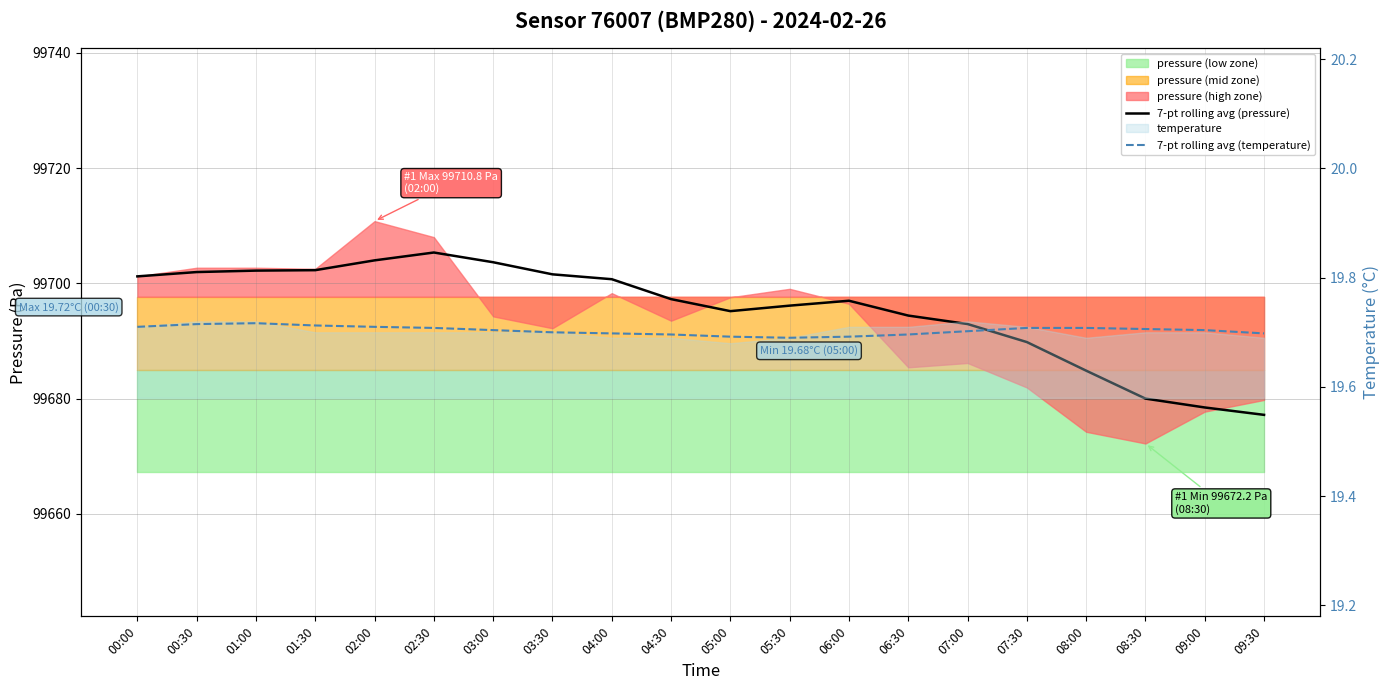

True or false: 7-pt rolling avg (pressure) and 7-pt rolling avg (temperature) intersect in this chart.

False